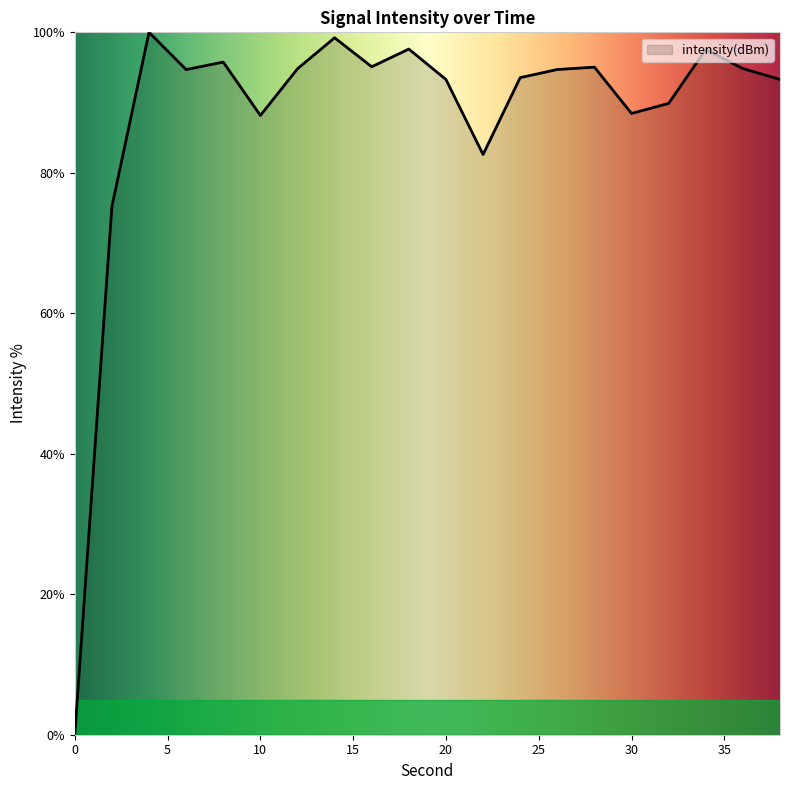

Count the number of categories in the chart.

20